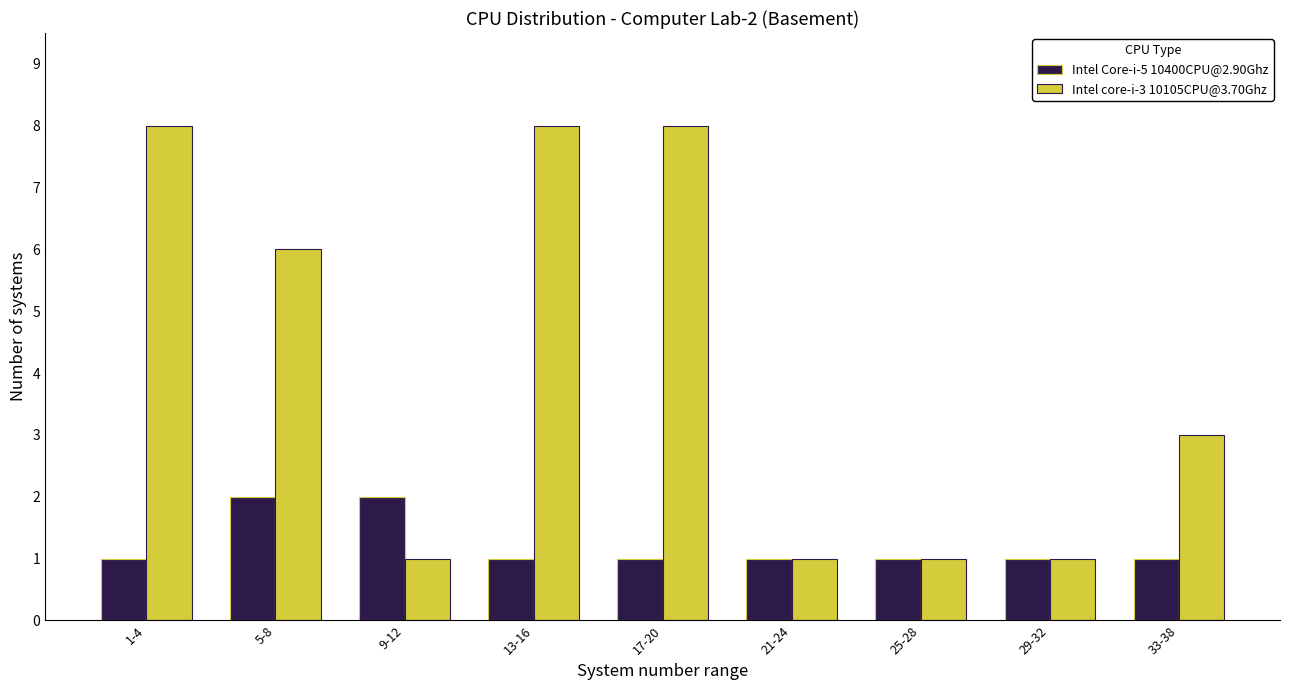

Reading left to right, list all the values displayed in this chart.

Intel Core-i-5 10400CPU@2.90Ghz: 1	2	2	1	1	1	1	1	1
Intel core-i-3 10105CPU@3.70Ghz: 8	6	1	8	8	1	1	1	3